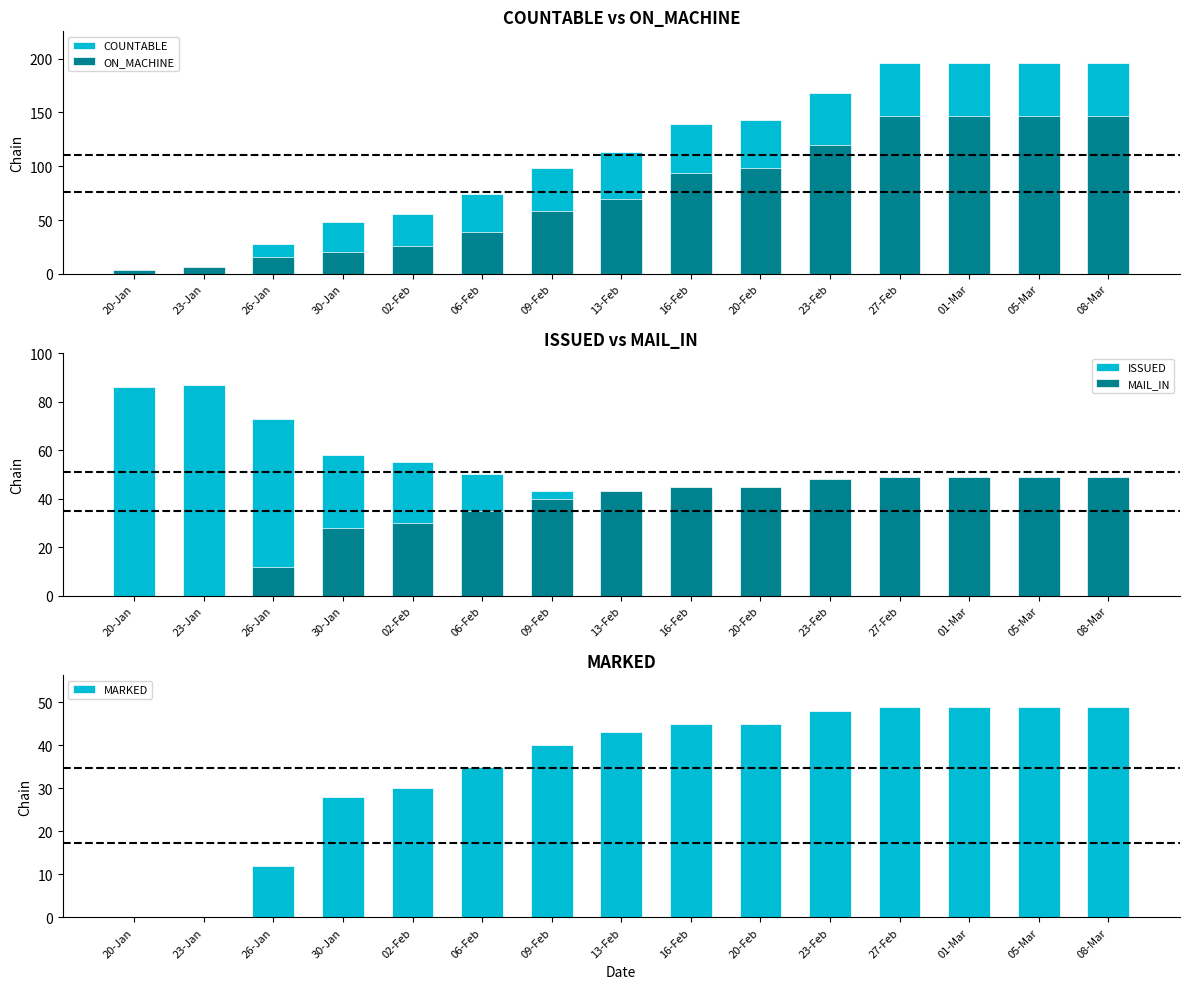

Which category has the highest value across all series?

27-Feb